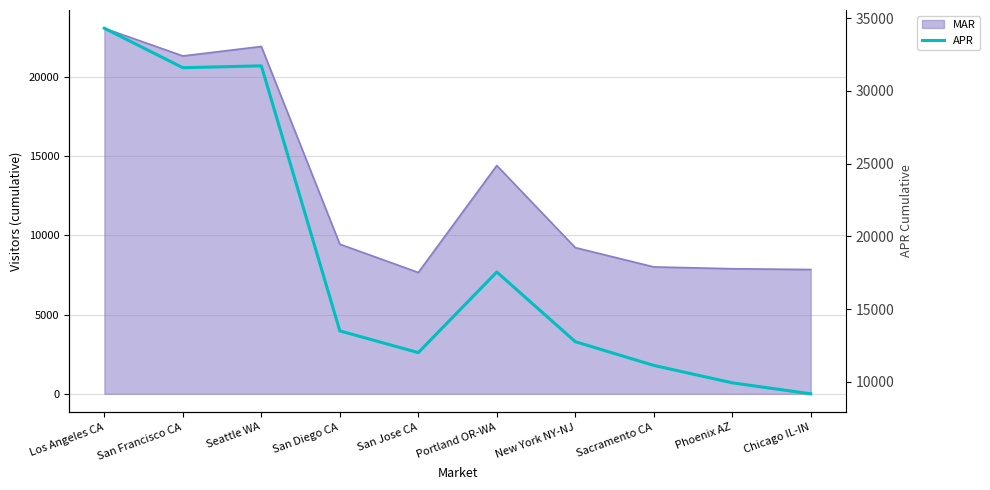

Where does the data first go above 13508?

Los Angeles CA